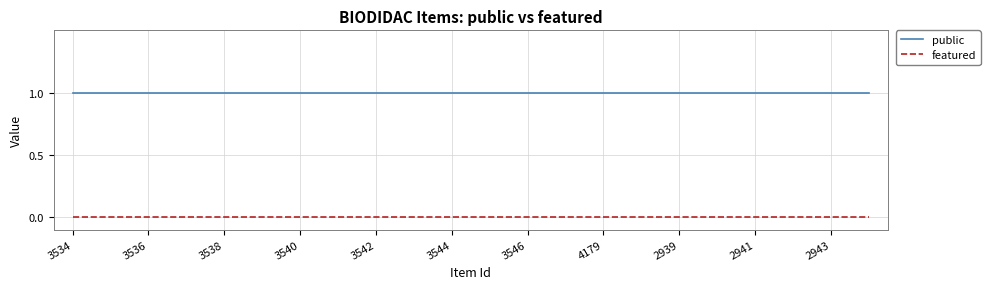

How many categories are shown in the chart?

22